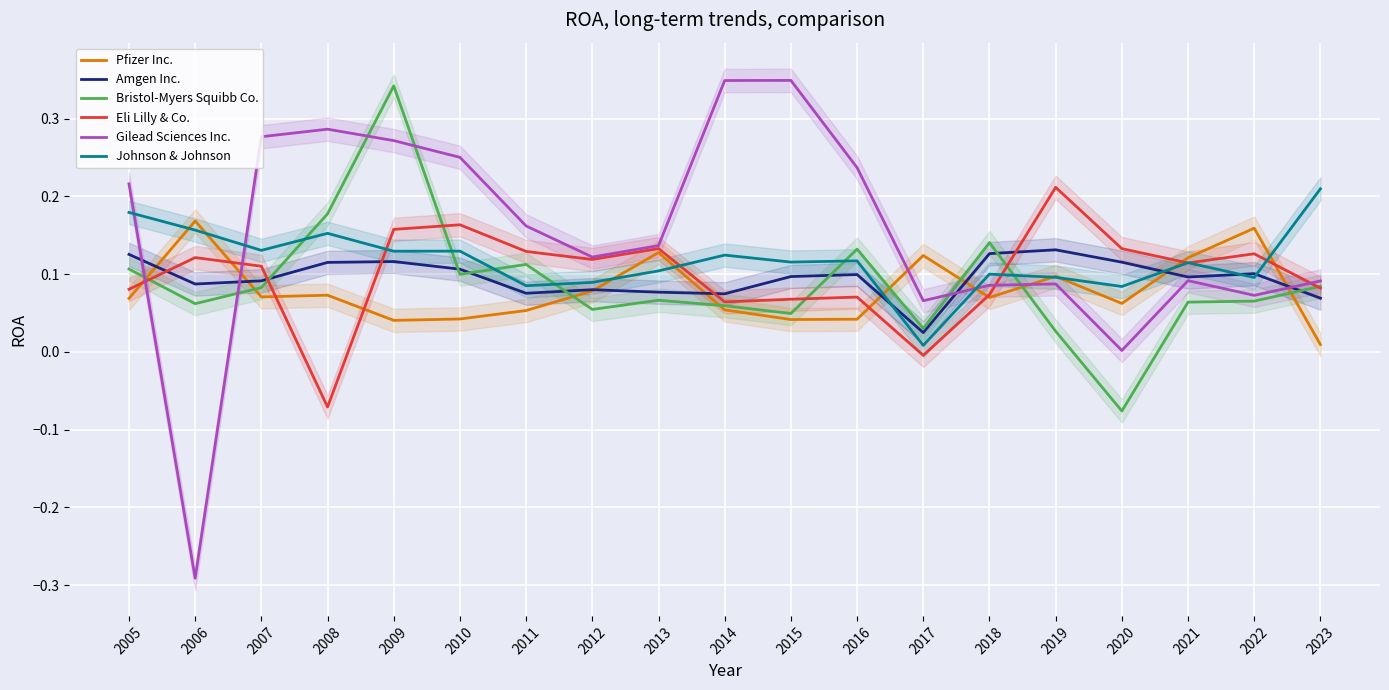

How many distinct data groups are displayed?

6